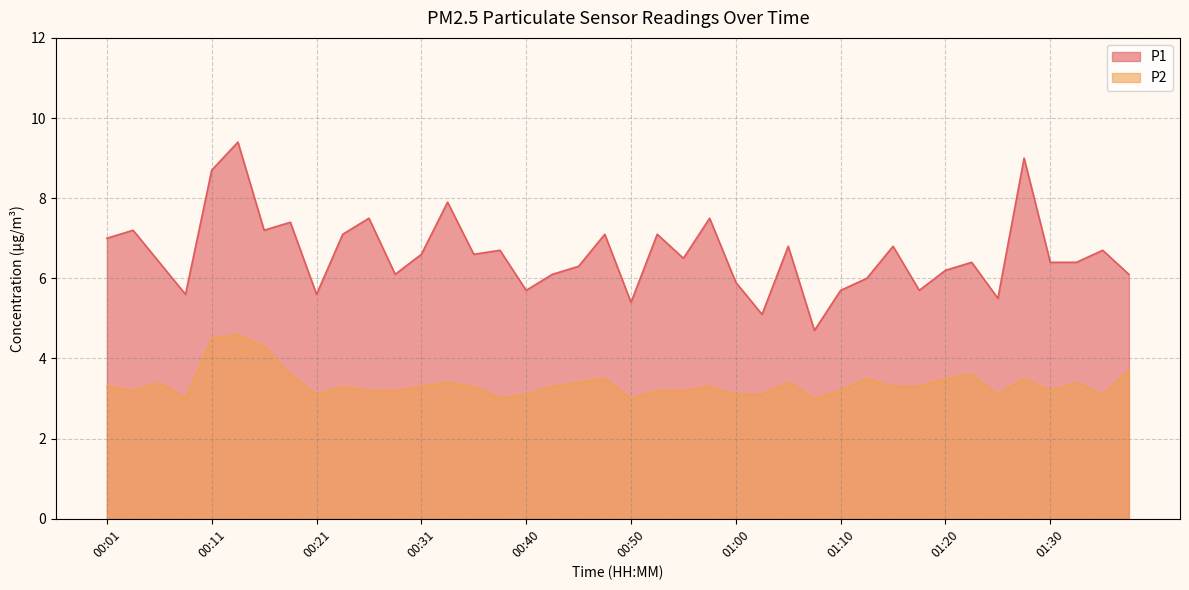

Between 01:20 and 00:48, which is larger?

00:48